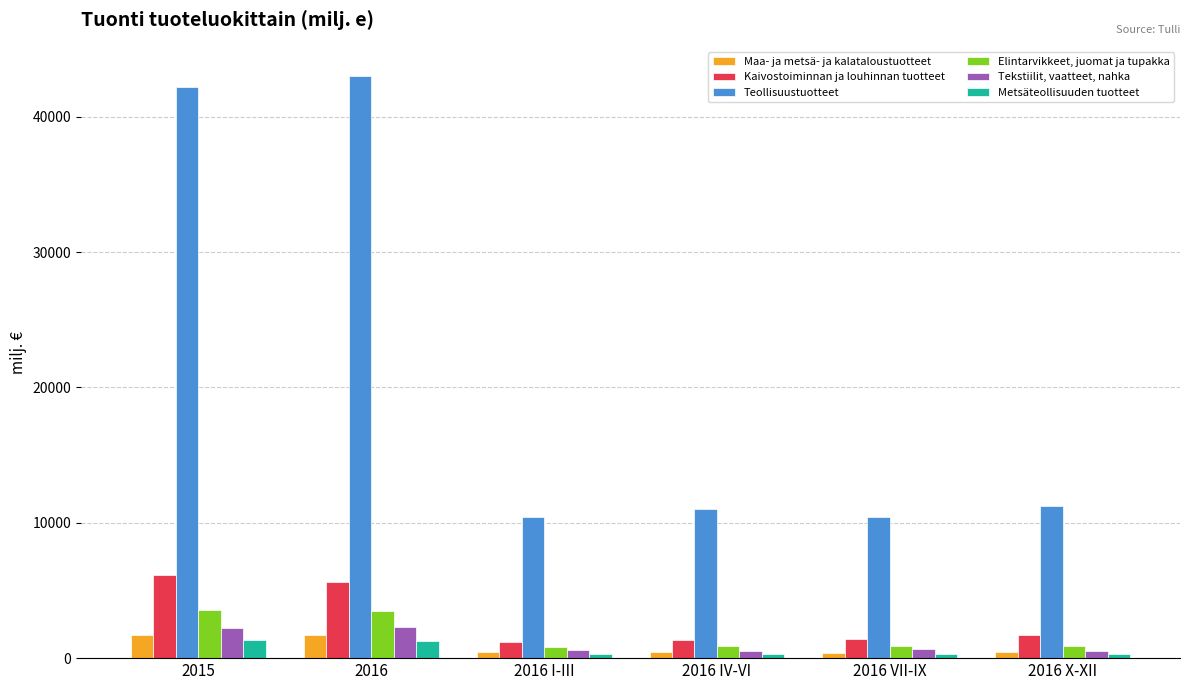

True or false: Metsäteollisuuden tuotteet has a value of 311.6 at 2016 X-XII.

True